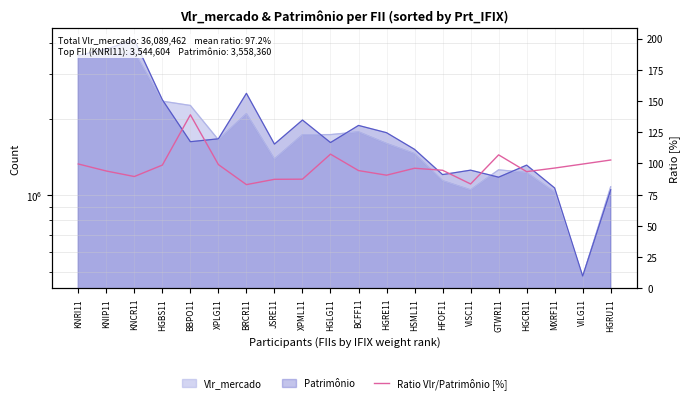

What is the average value?

97.2